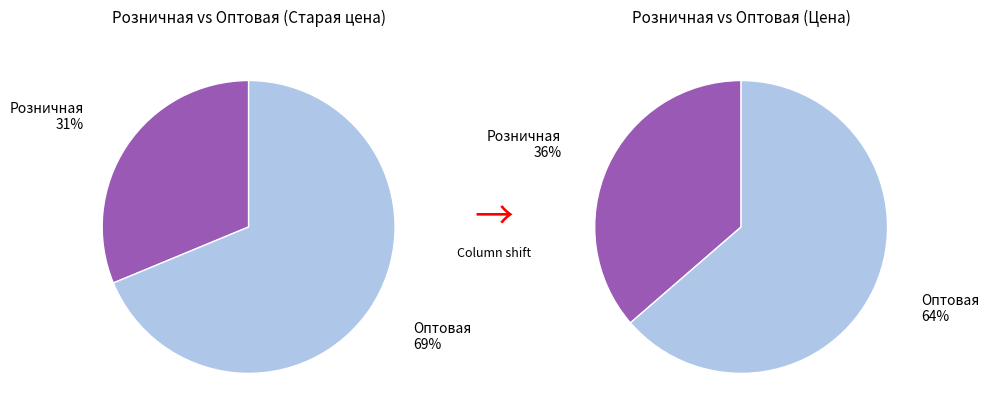

To the nearest percent, what percentage of the pie is Розничная?

31%